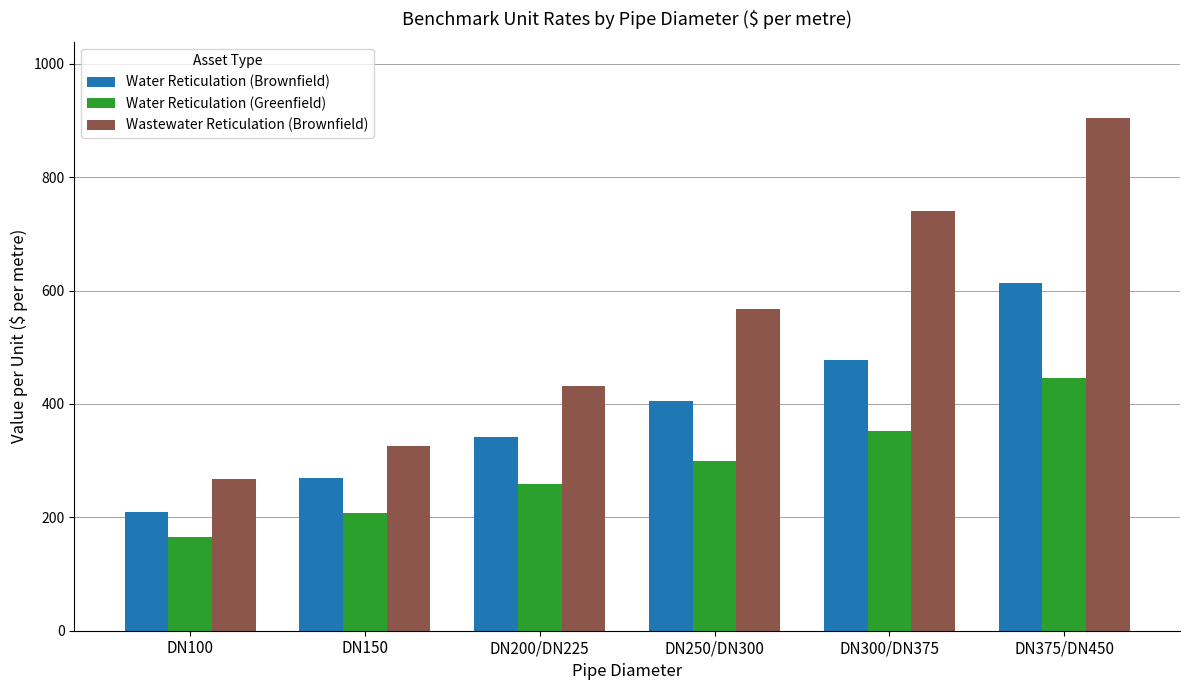

At which label does Water Reticulation (Brownfield) first exceed 405?

DN250/DN300